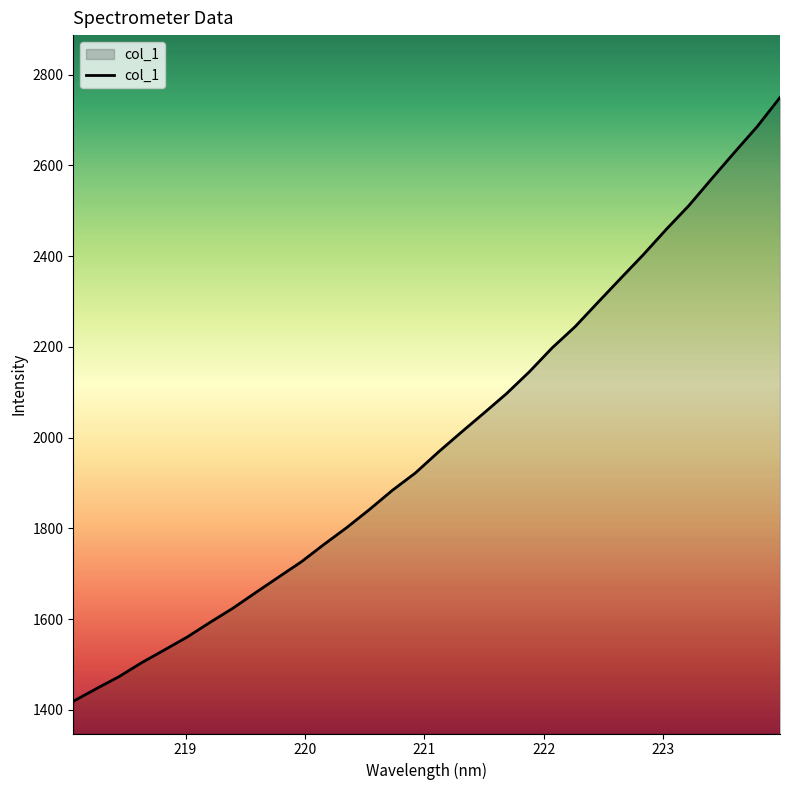

How many distinct data groups are displayed?

1